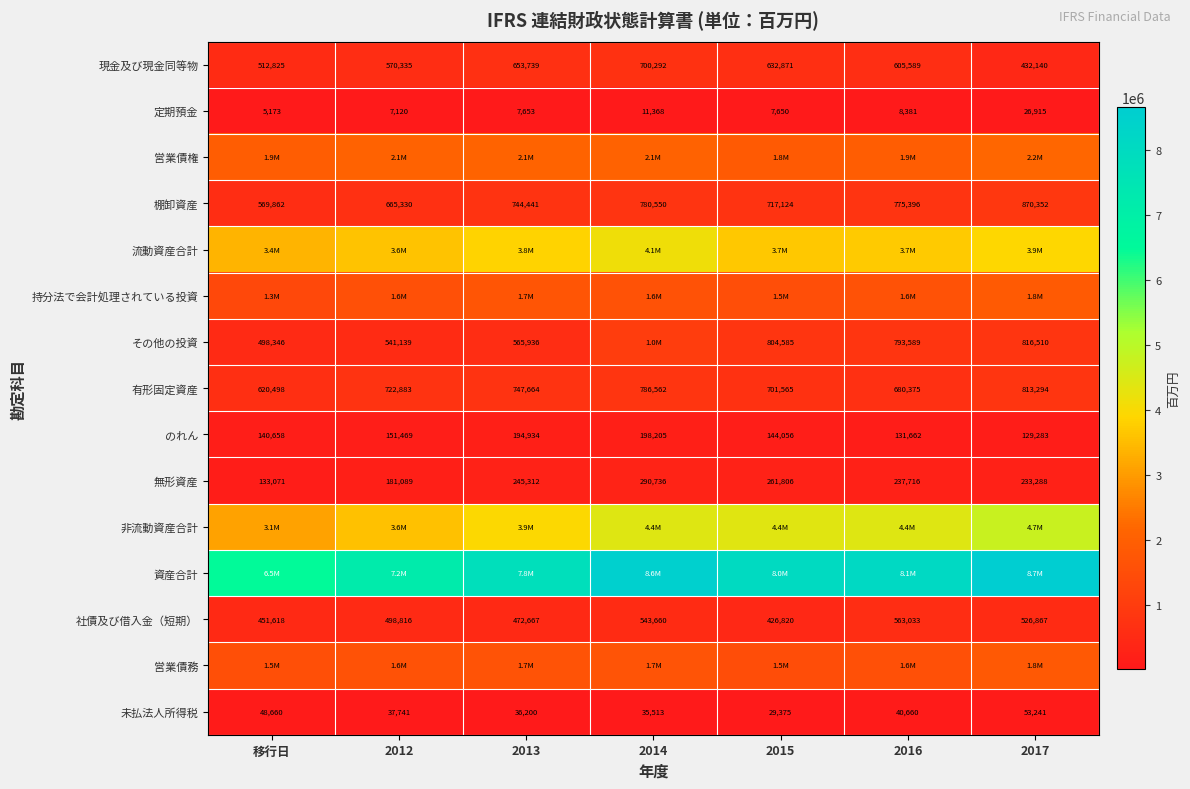

What is the spread (max minus min) of values at 2015?

8028745